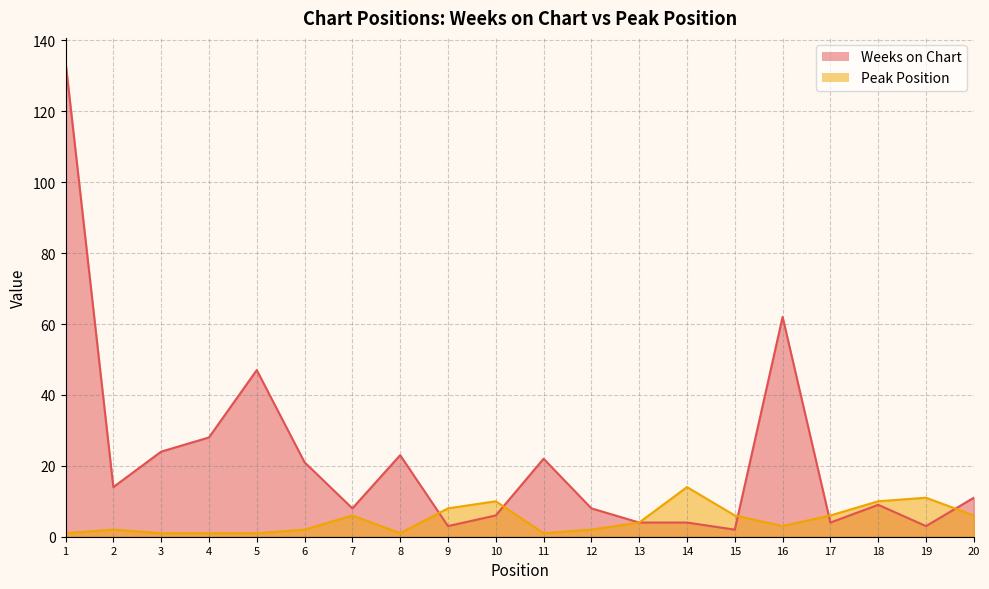

At 3, list the series in order from smallest to largest.

Peak Position, Weeks on Chart